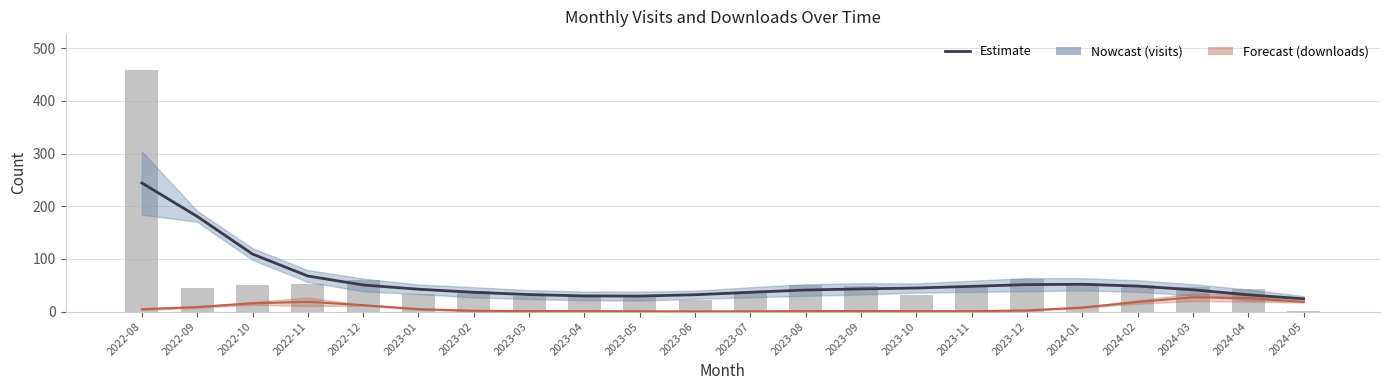

The value at 2022-10 is 17. True or false?

False